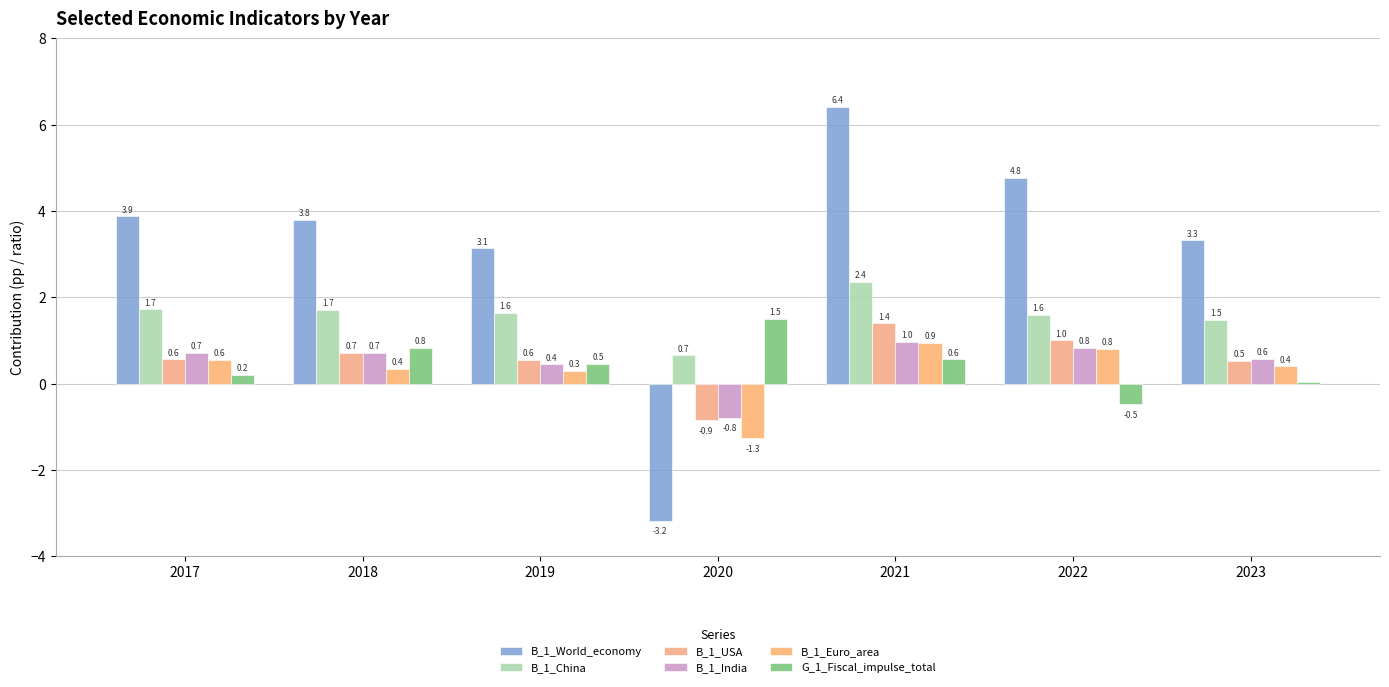

At which label is G_1_Fiscal_impulse_total closest to 0?

2023